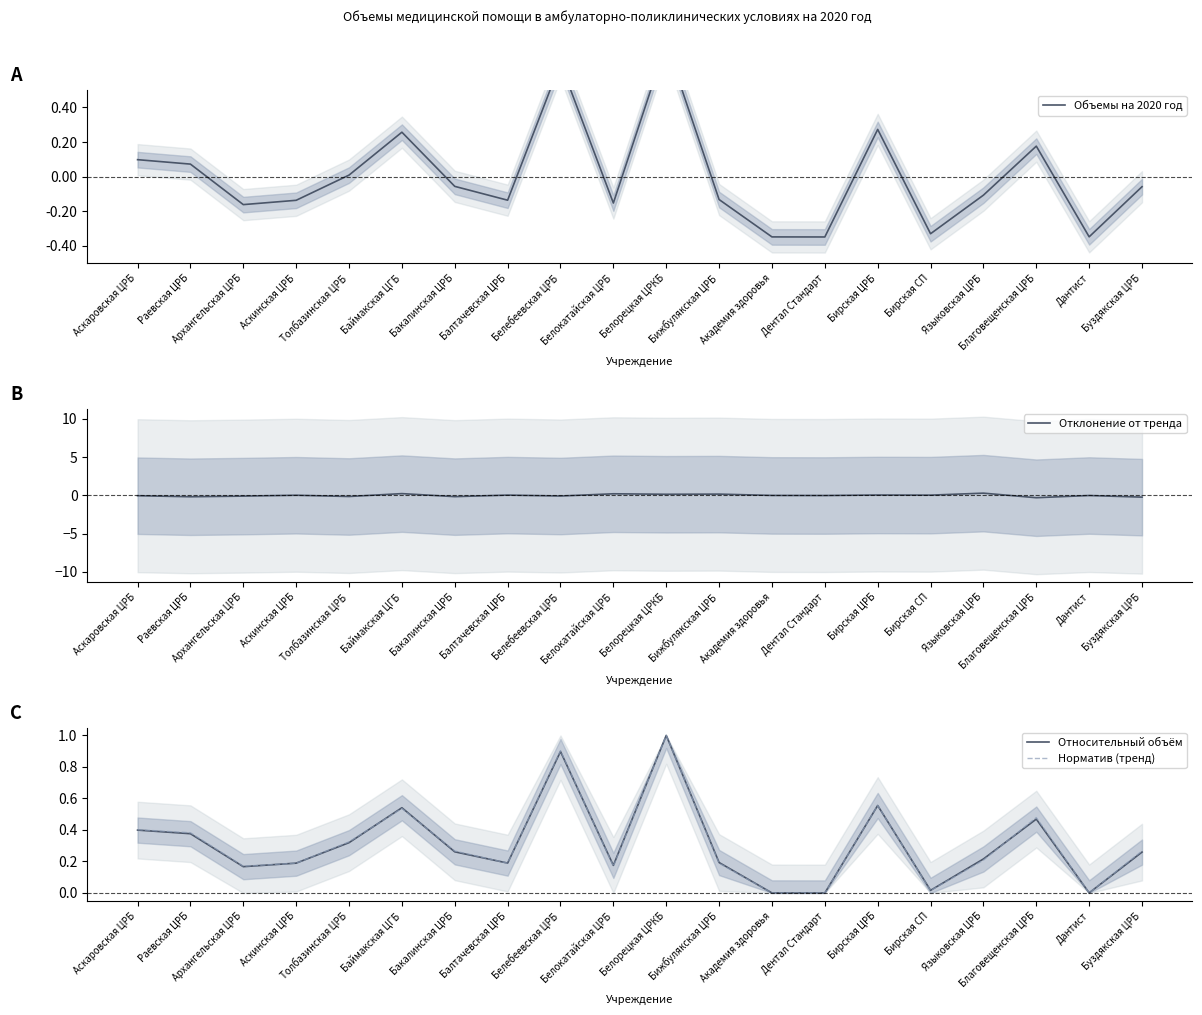

At which label is Объемы на 2020 год closest to 0?

Толбазинская ЦРБ